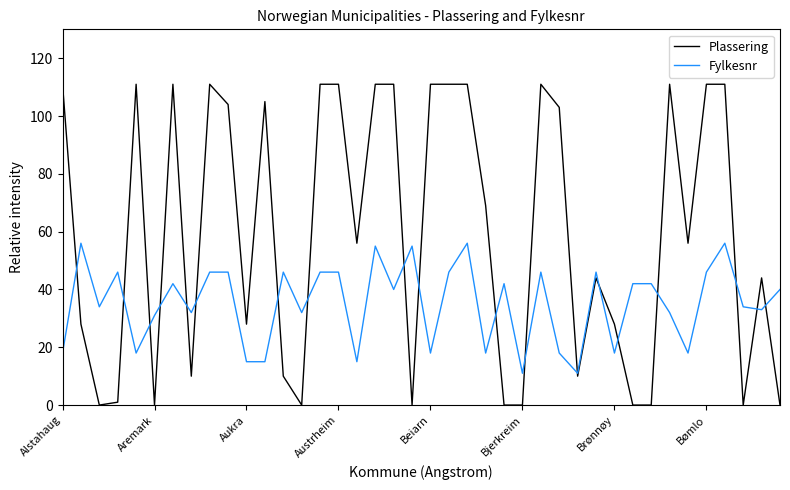

Which series has the largest total across all categories?

Plassering